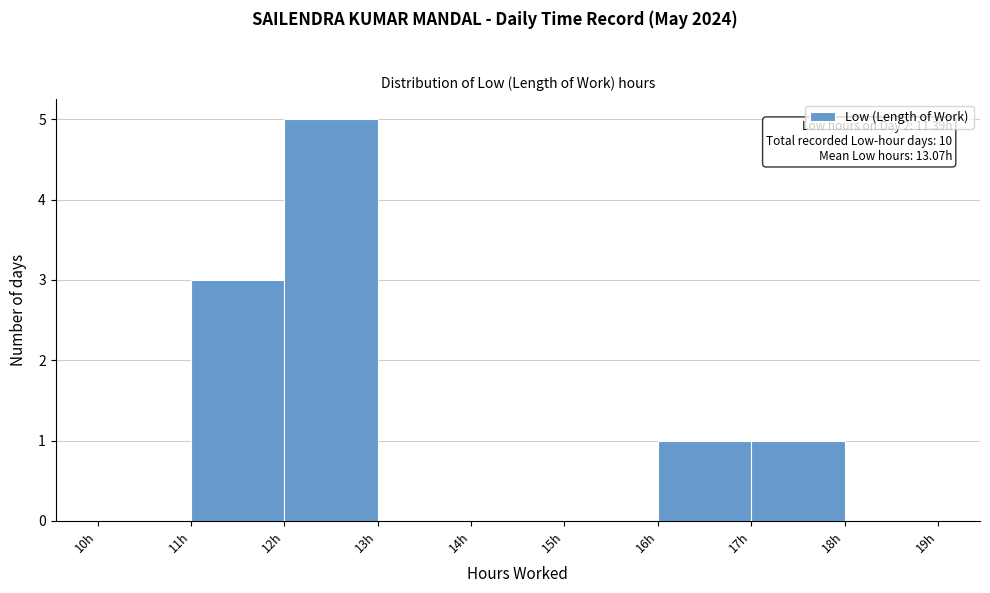

Over which range of the x-axis is the bar tallest?

12 to 13